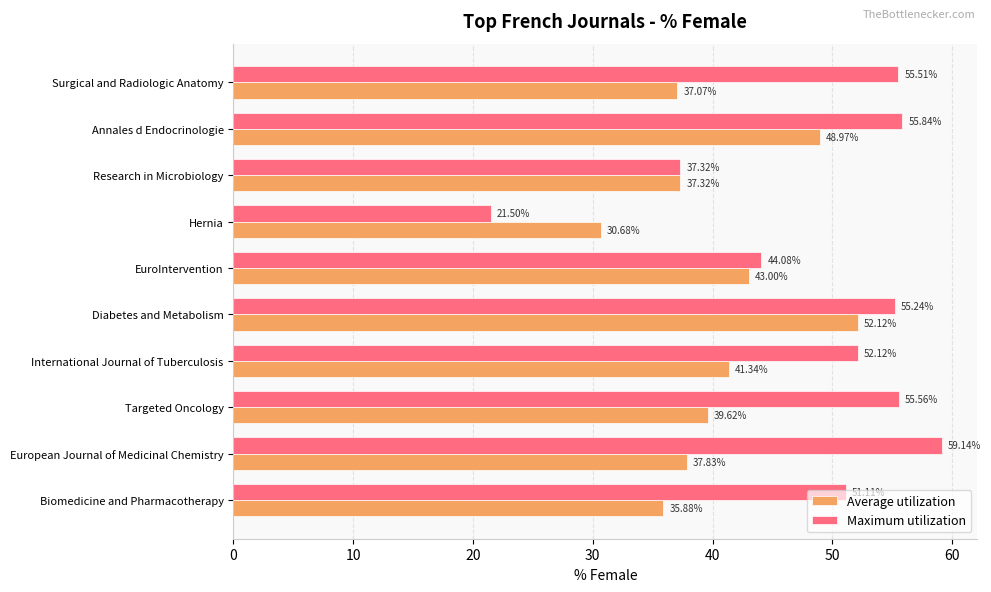

At which category is the sum across all series the highest?

Diabetes and Metabolism